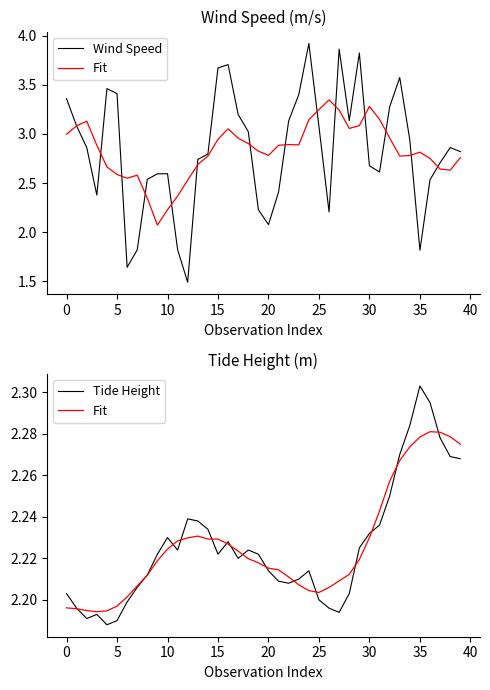

True or false: Wind Speed has more than 2 interior local peaks.

True